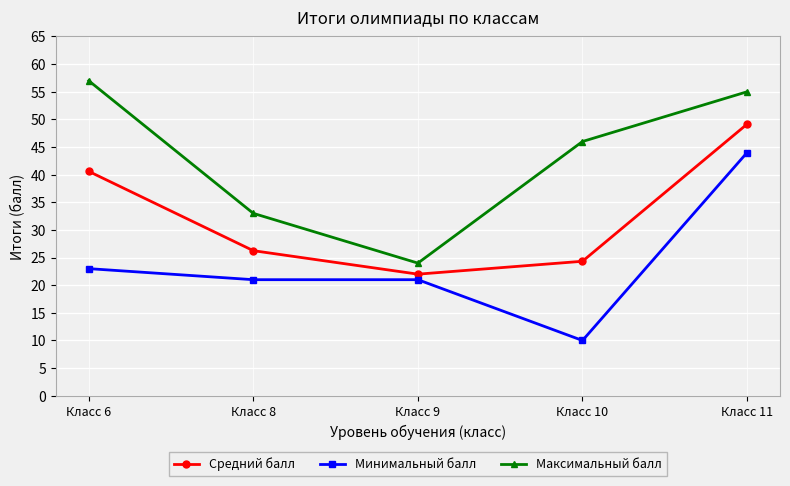

What is the difference between the highest and lowest values at Класс 11?

11.0